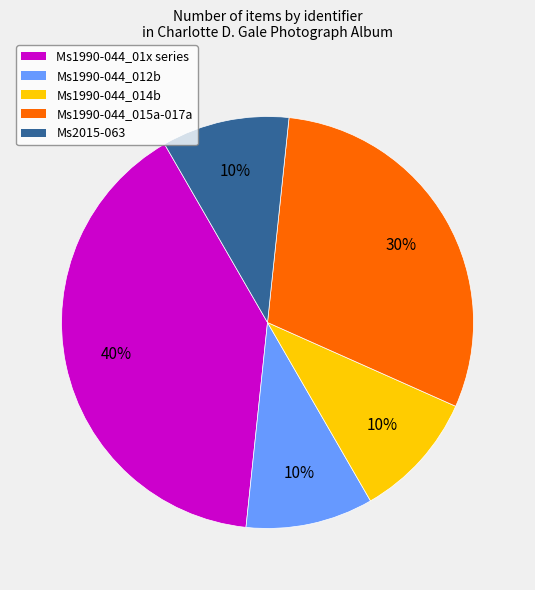

Is there a majority slice in this chart?

No